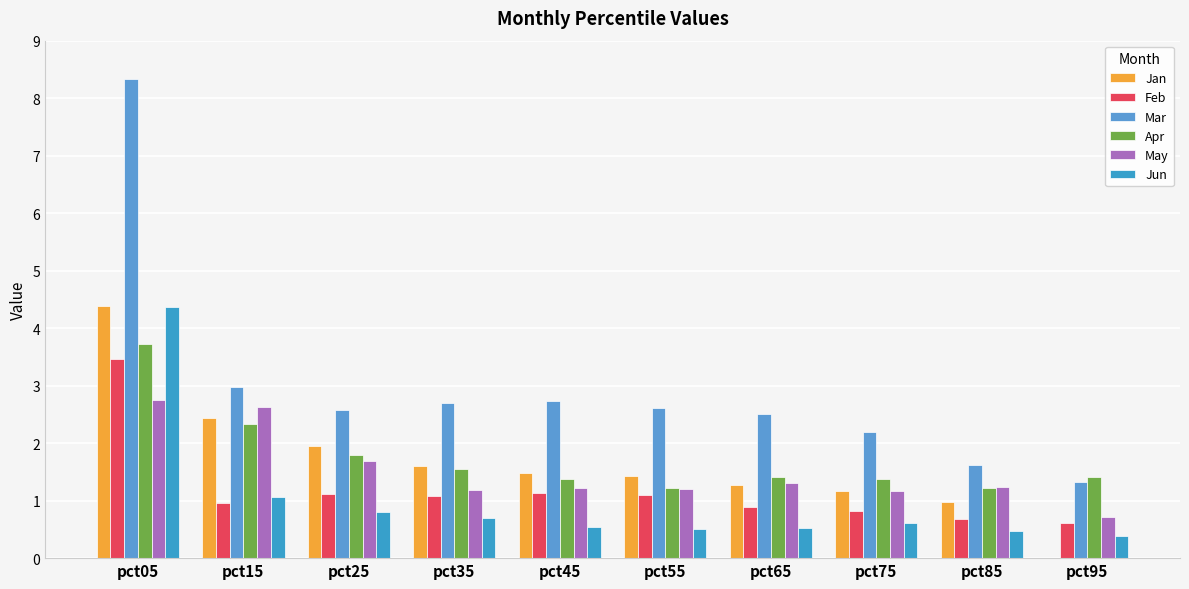

How many distinct data groups are displayed?

6